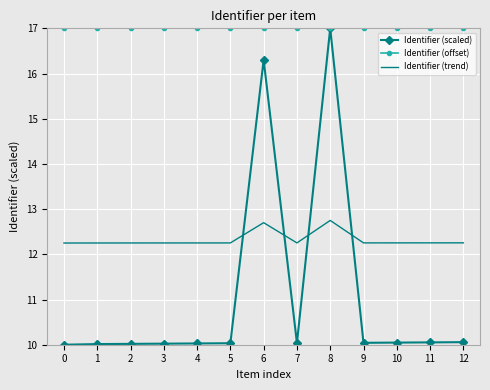

Rank the series at 3 from lowest to highest value.

Identifier (scaled), Identifier (trend), Identifier (offset)